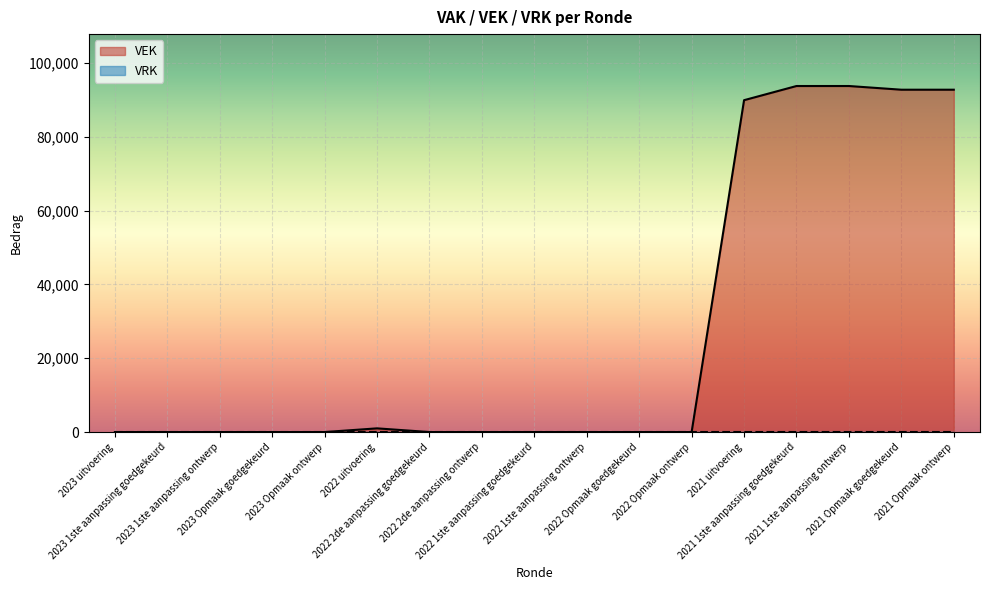

What is the average value?

27299